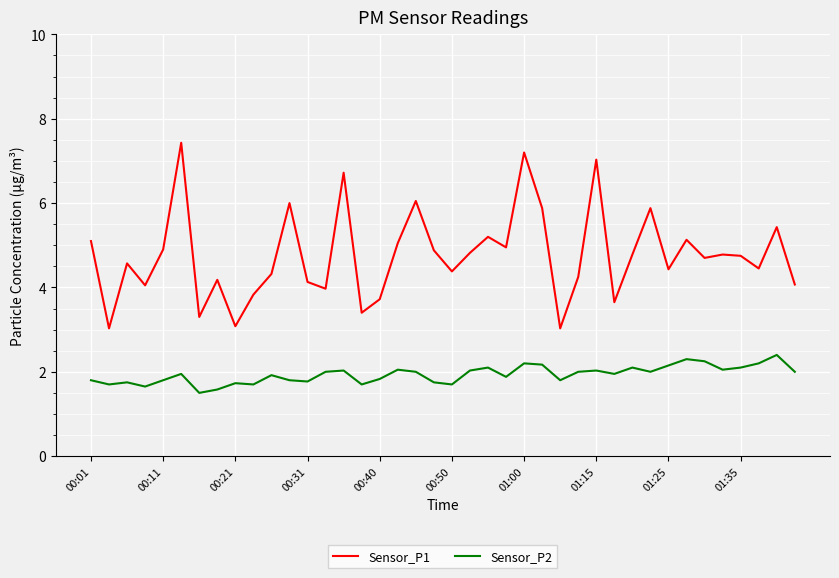

What is the maximum value shown in the chart?

7.4